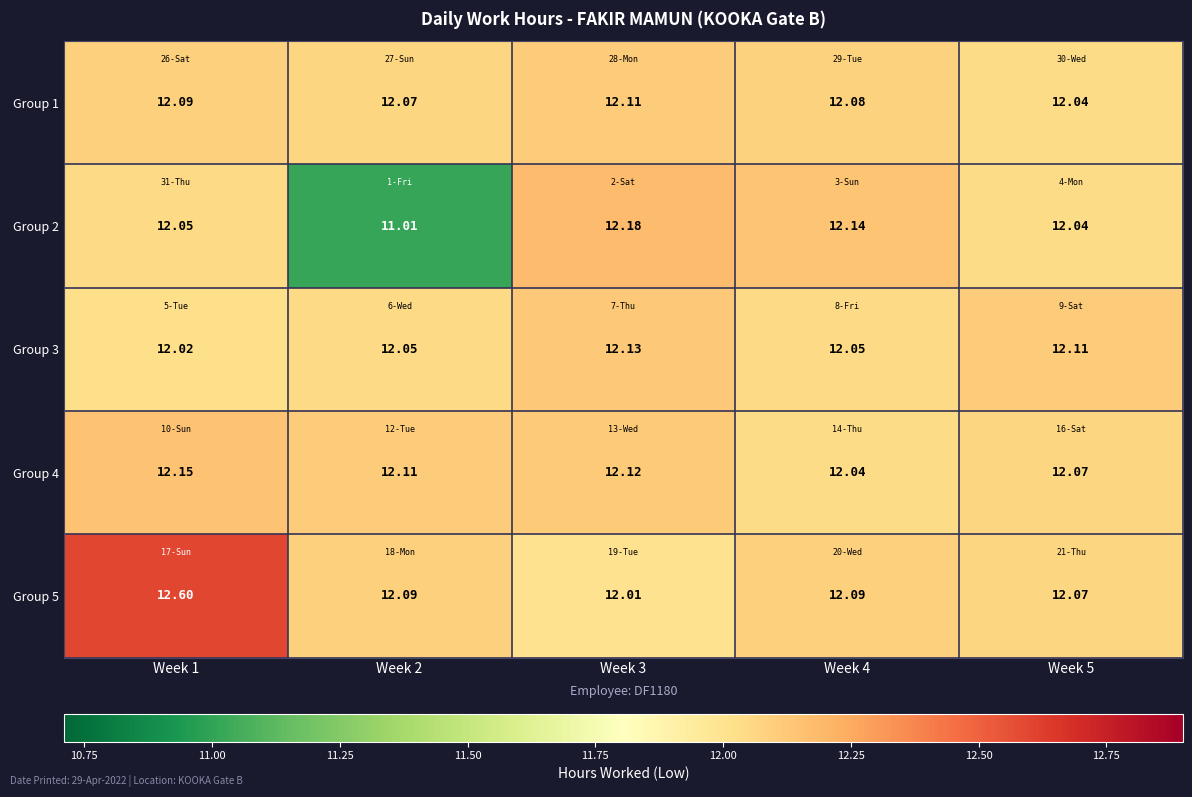

Is the value of Group 2 at Week 3 greater than the value of Group 5 at Week 1?

No